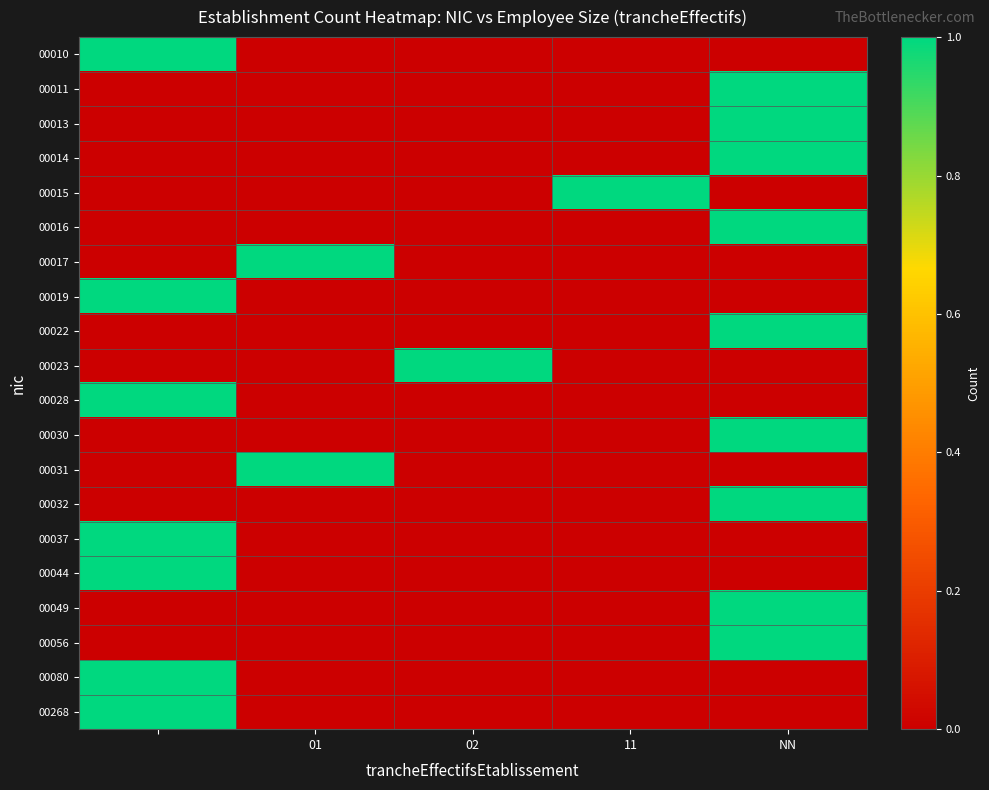

Which label corresponds to the smallest value in the chart?

01